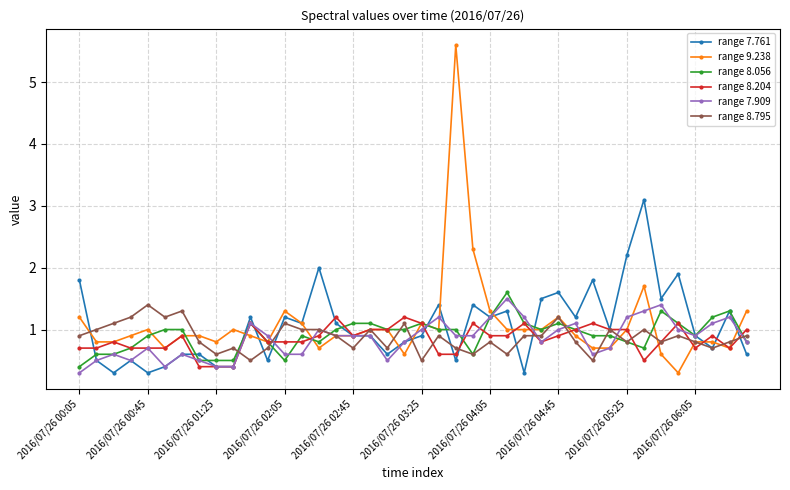

What is the value of the range 7.761 point at the 4th from the left?

0.5